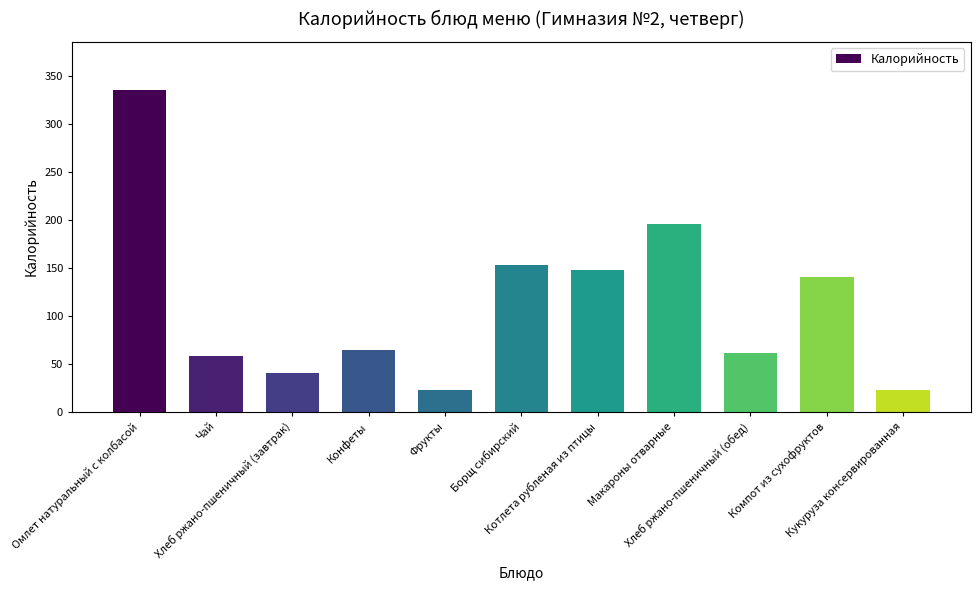

The chart shows a value of 335 at Омлет натуральный с колбасой. True or false?

True